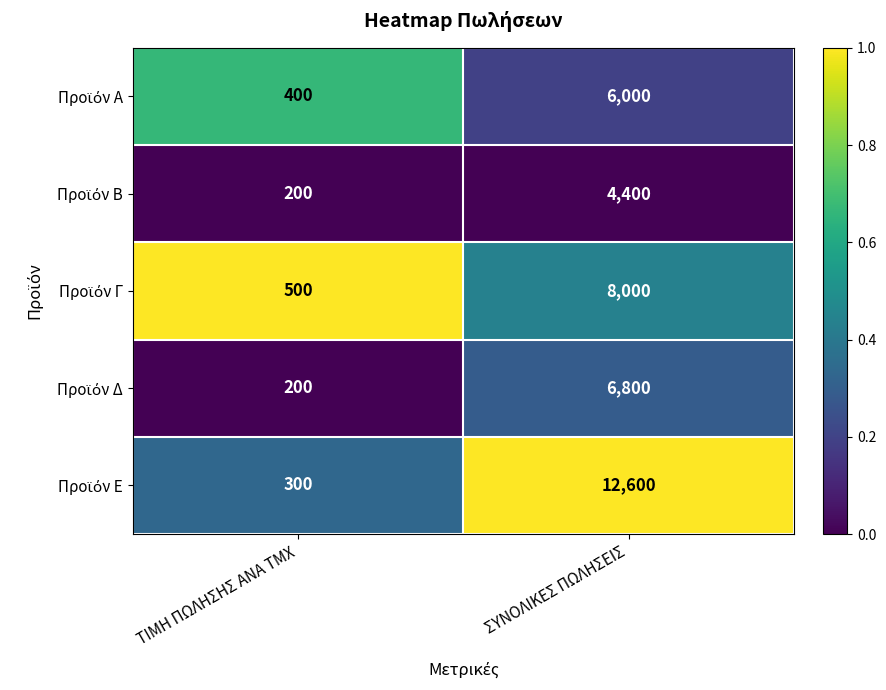

At which category is the sum across all series the highest?

ΣΥΝΟΛΙΚΕΣ ΠΩΛΗΣΕΙΣ